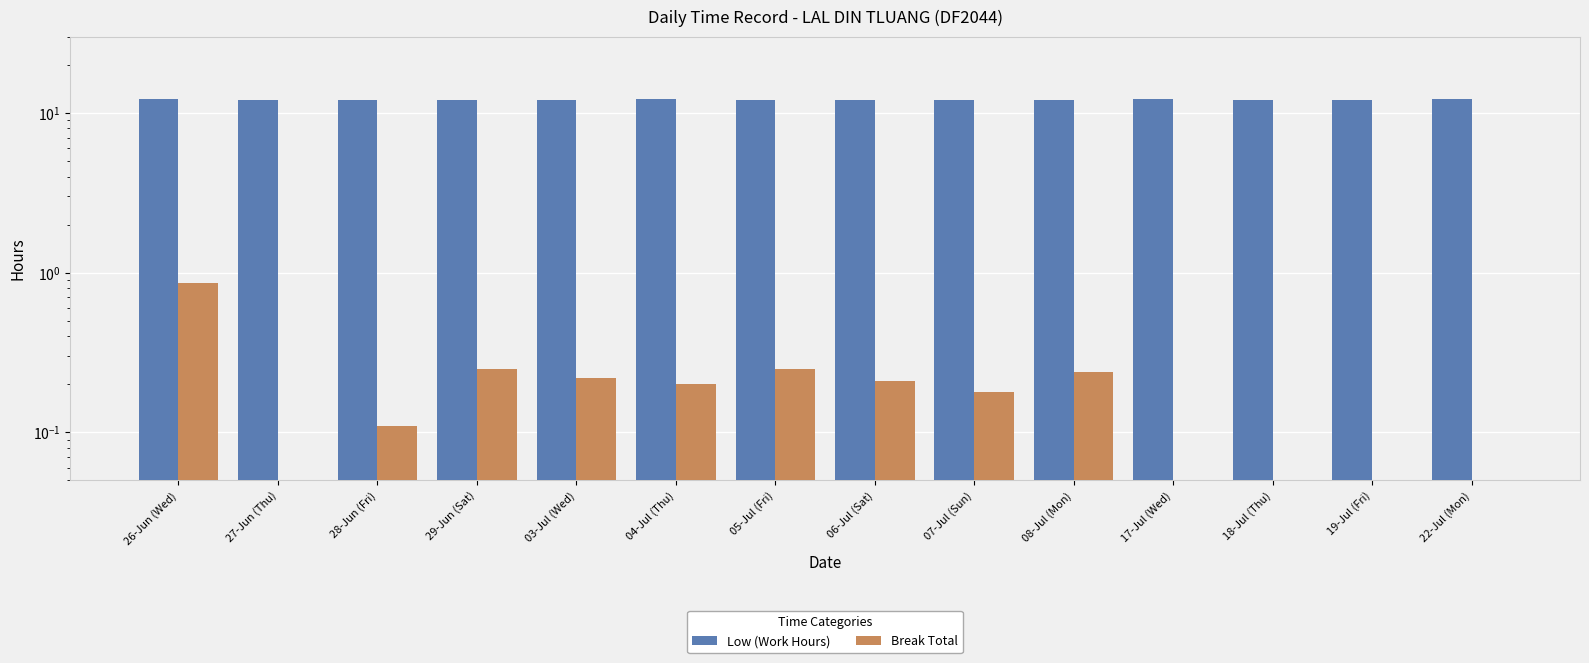

The value of Low (Work Hours) at 26-Jun (Wed) is 12.3. True or false?

True